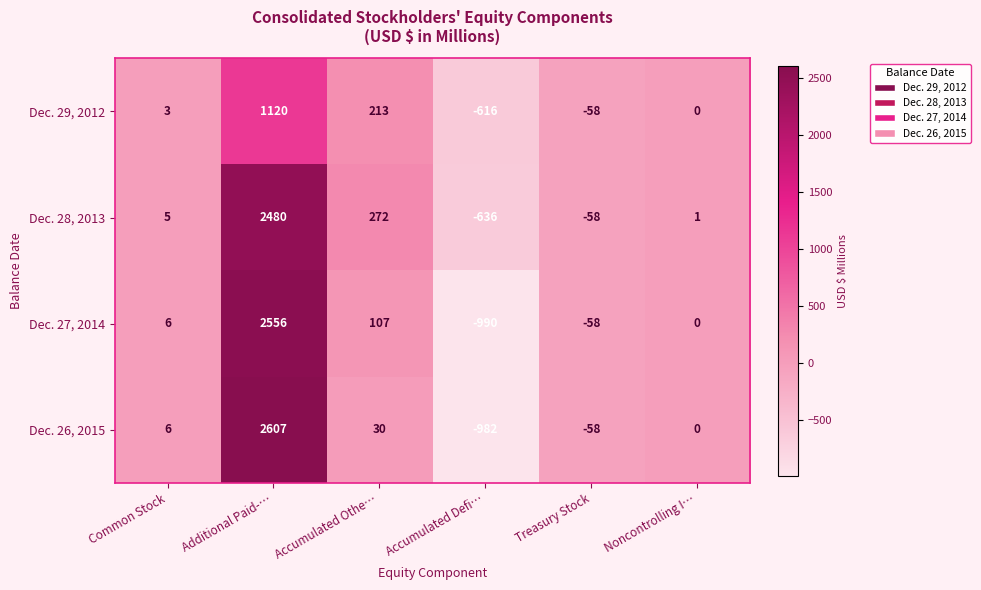

Which series has the largest total across all categories?

Dec. 28, 2013